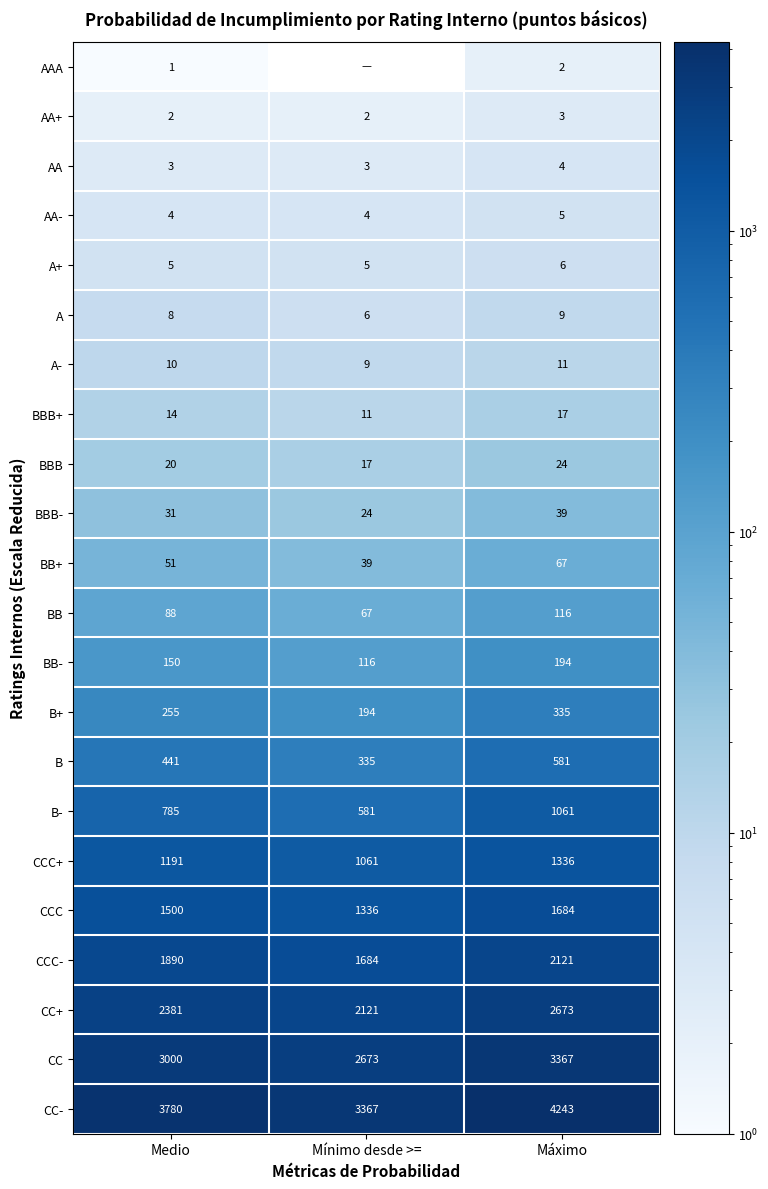

What is the difference between the maximum and minimum values in the B+ series?

141